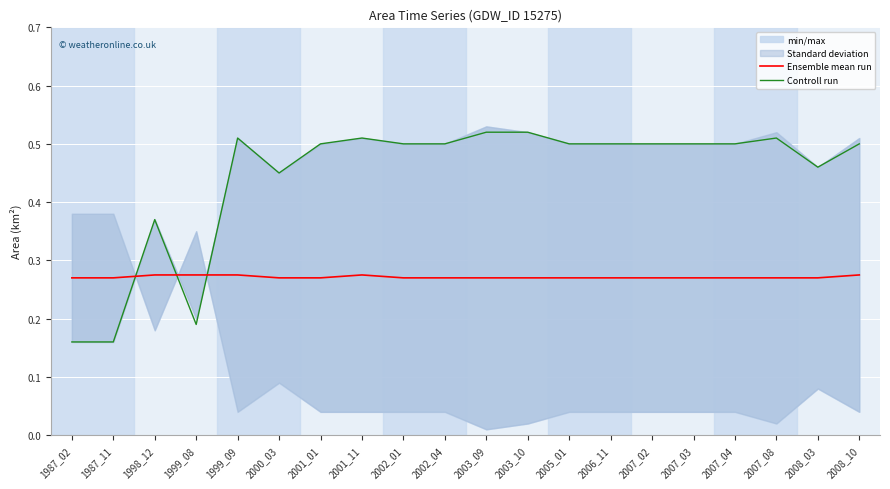

At how many categories does at least one series exceed 0?

20